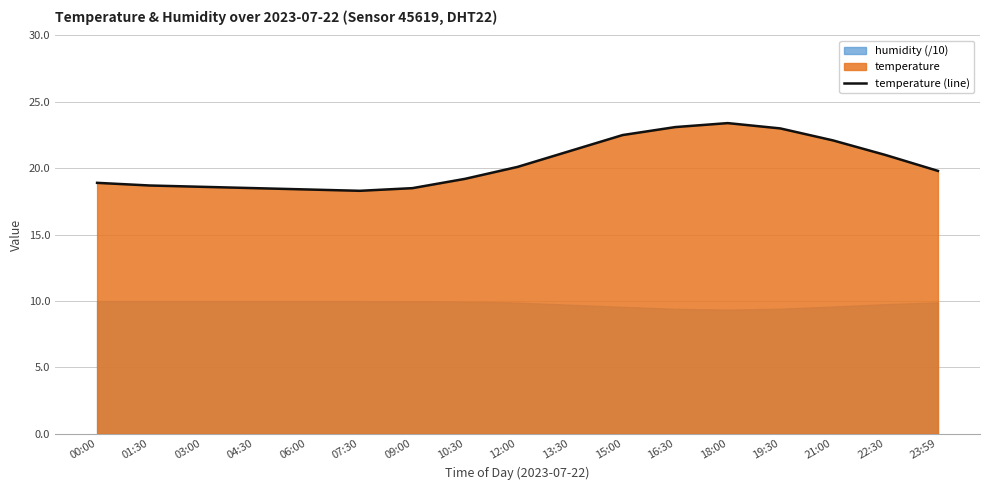

Does the chart have visible grid lines?

Yes